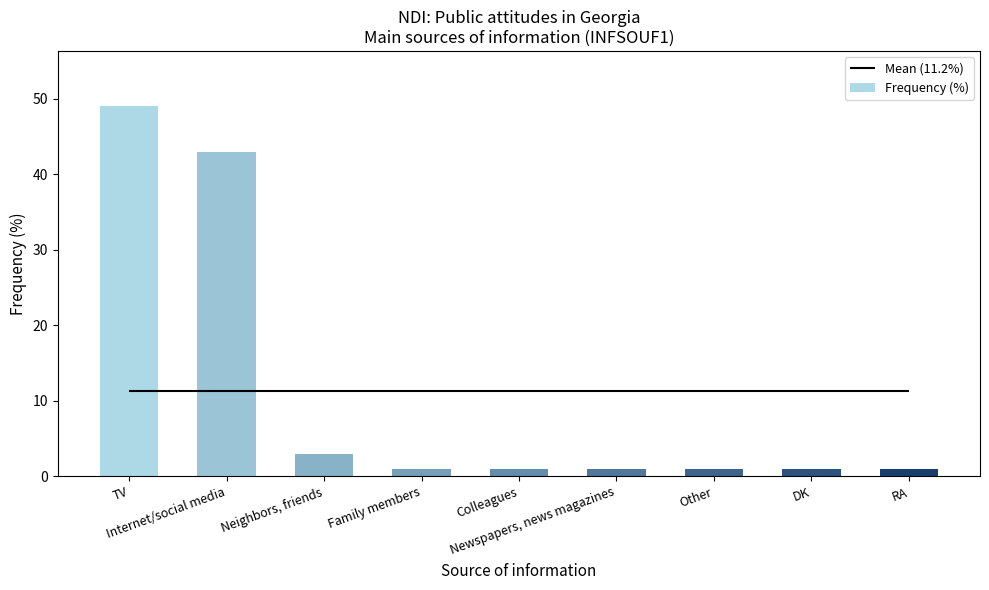

Rank the categories by value from highest to lowest.

TV, Internet/social media, Neighbors, friends, Family members, Colleagues, Newspapers, news magazines, Other, DK, RA